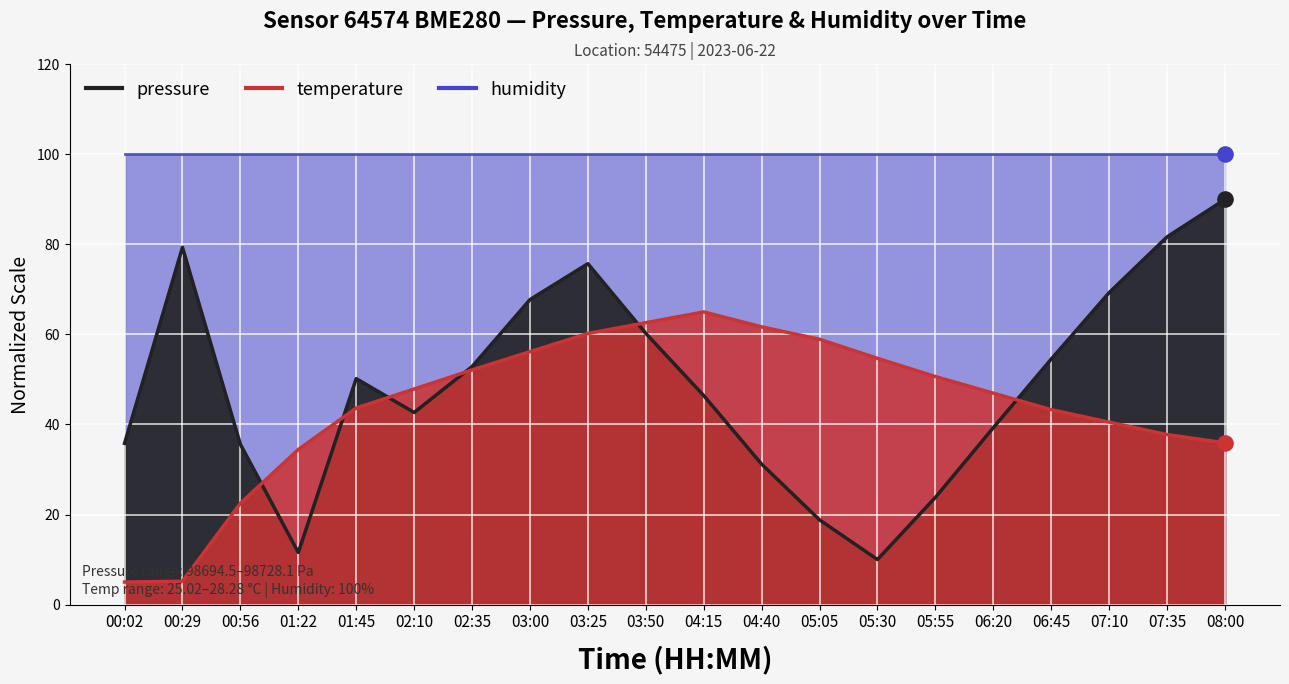

Which series contains the lowest Y value?

temperature